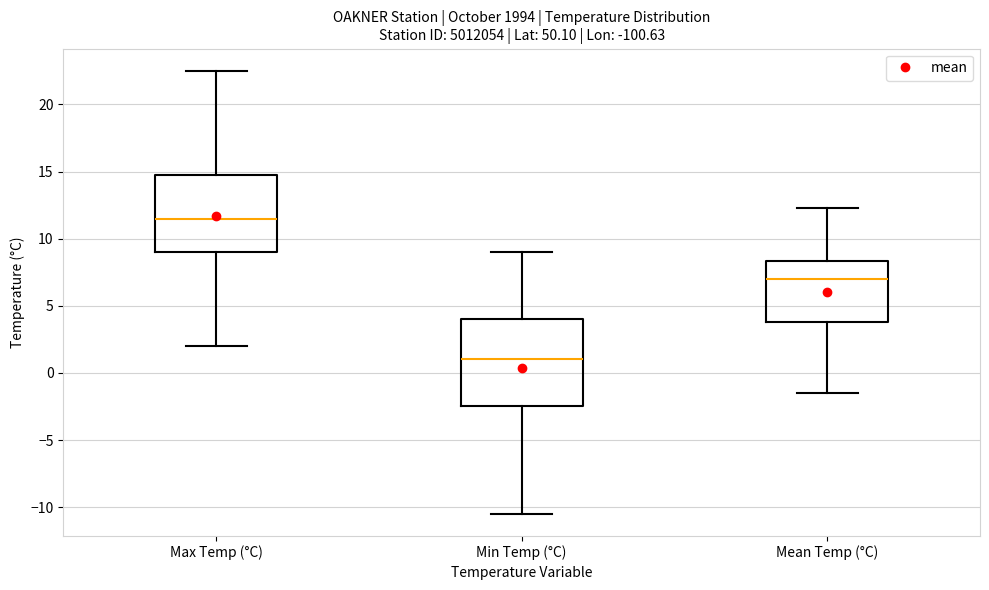

Which box has the highest median line?

Max Temp (°C)